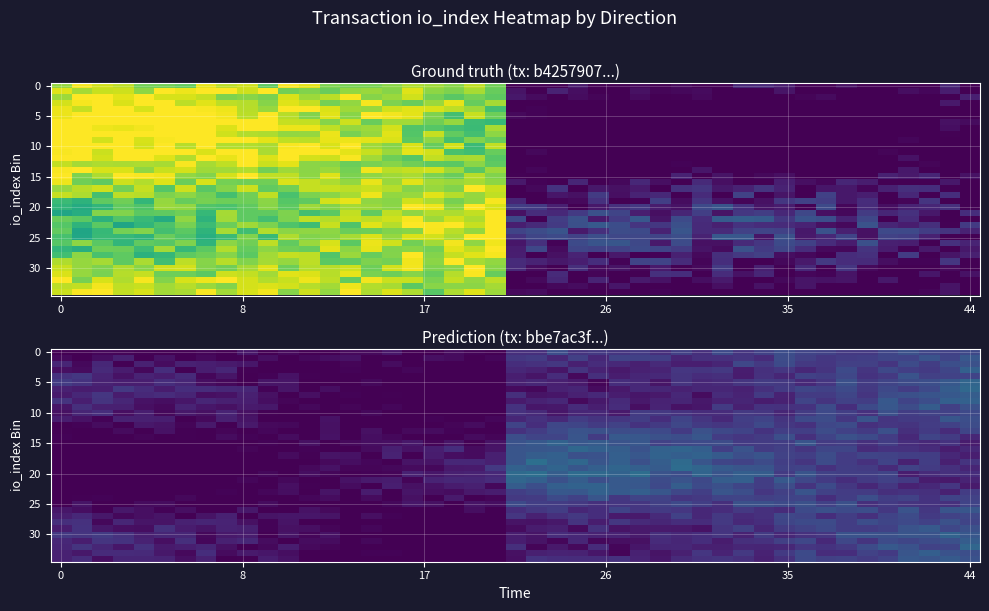

What is the sum of all bbe7ac3f472a8b6044036f3c1e8c624c9e53595 values?

15.7